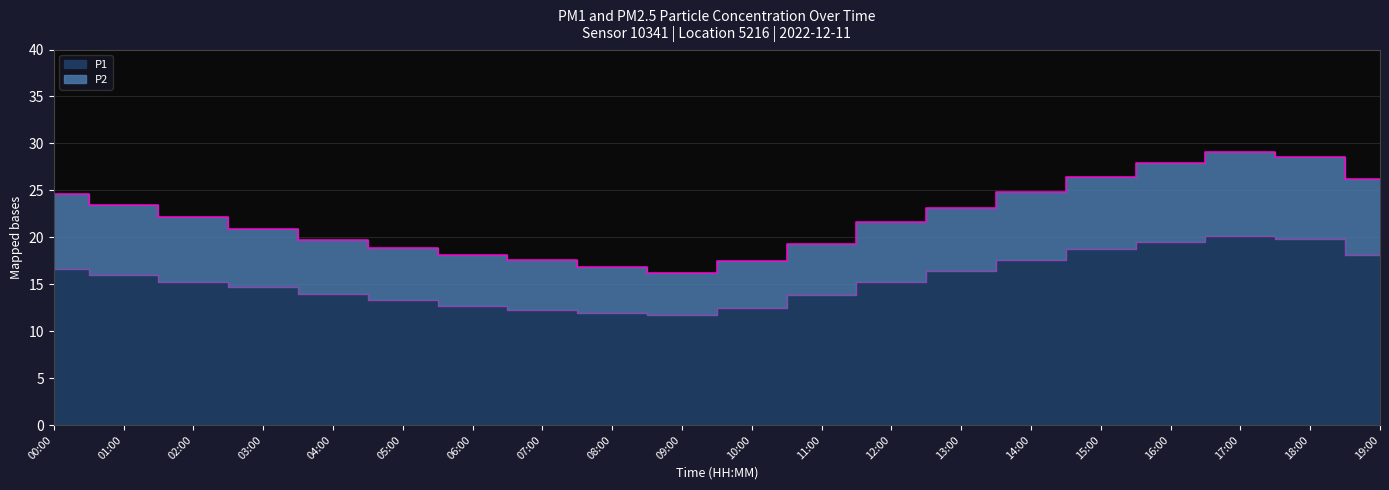

What is the minimum value shown in the chart?

11.7